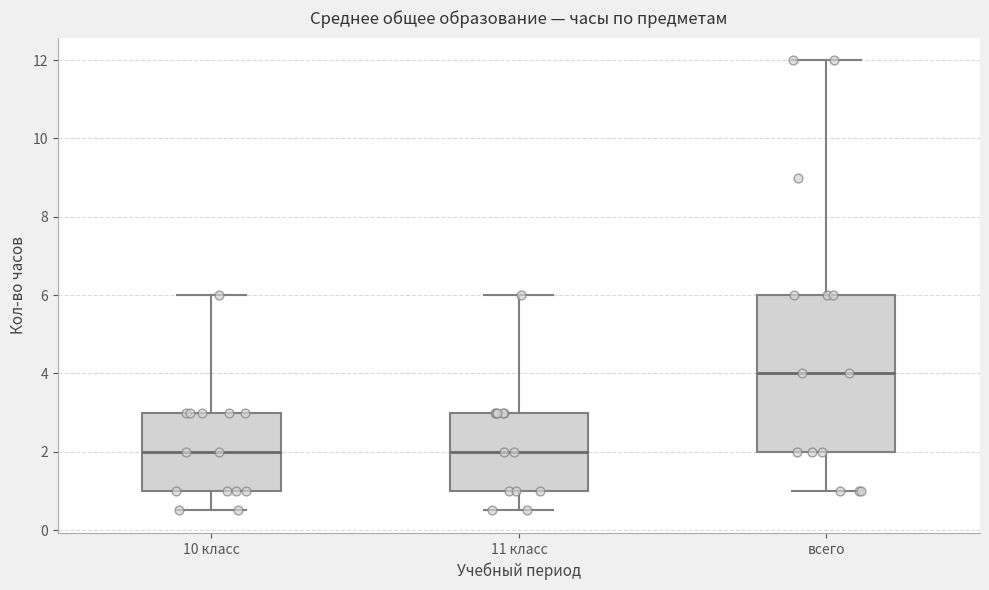

Where is the lower edge of the box for 10 класс on the y-axis? The values are not printed on the chart, so give them approximately, as read against the axis.

1.0